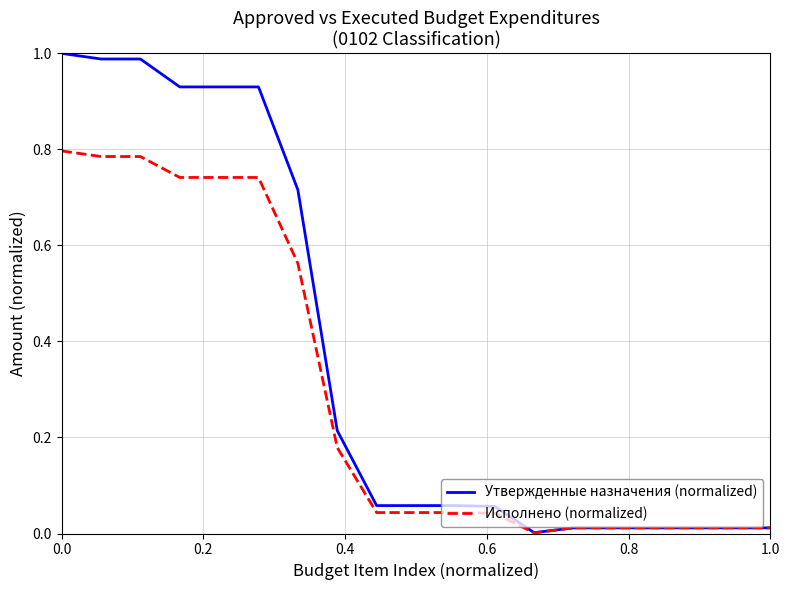

Which series has the widest spread of values?

Утвержденные назначения (normalized)